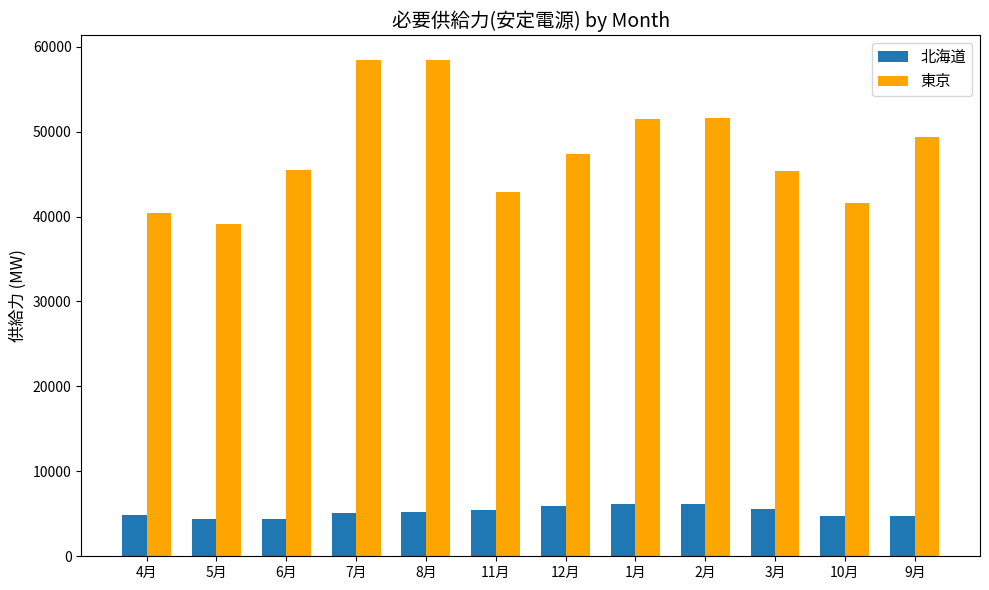

The value of 東京 at 7月 is 91990.2. True or false?

False